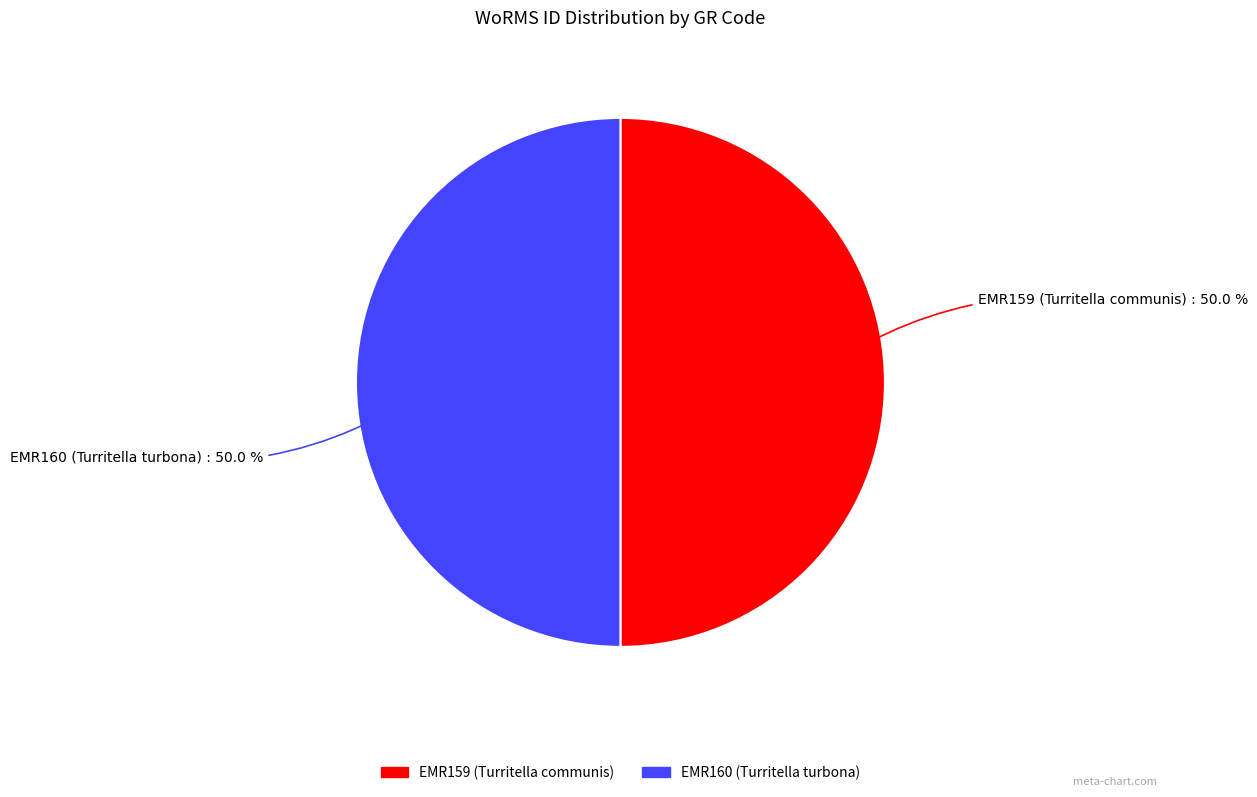

Approximately how many times larger is the value at EMR160 (Turritella turbona) compared to EMR159 (Turritella communis)?

1.0